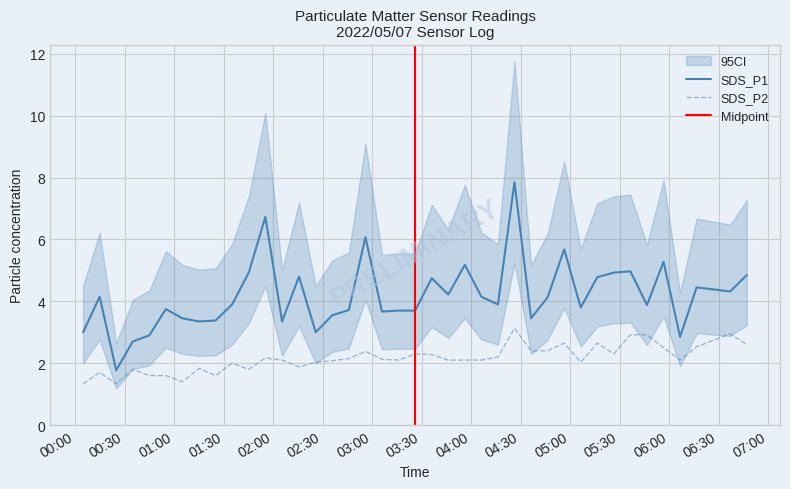

True or false: SDS_P1 and SDS_P2 cross at least once.

False